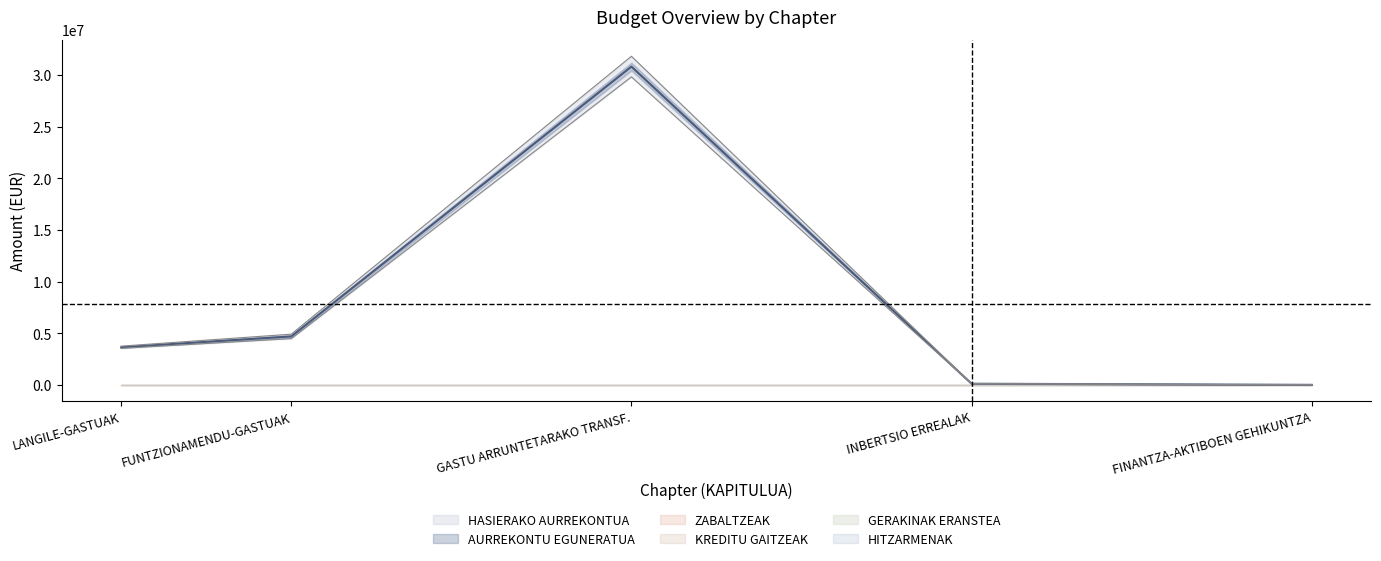

How many lines are shown in the chart?

6